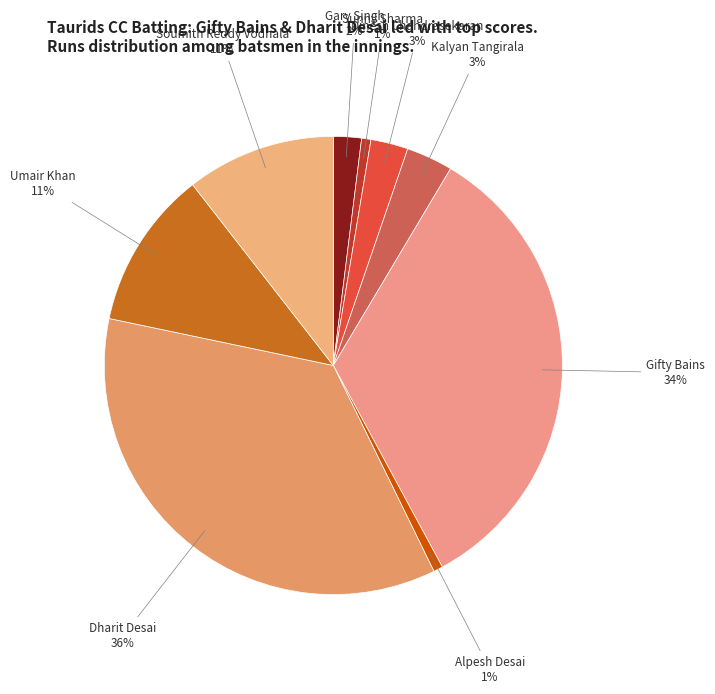

To the nearest percent, what is the average slice percentage?

11%